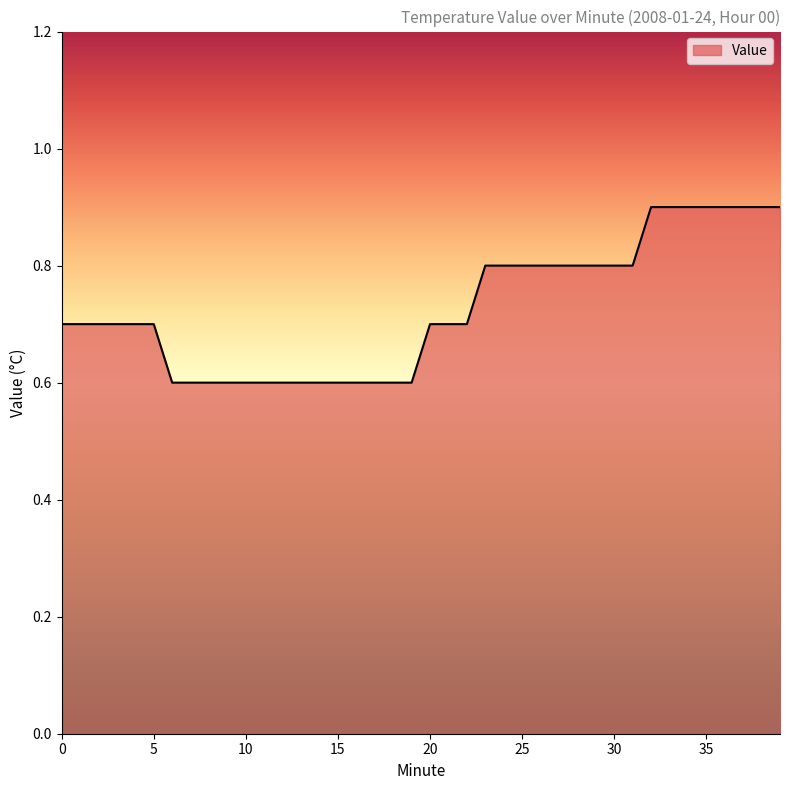

Reading left to right, transcribe all the data shown in this chart.

0.7	0.7	0.7	0.7	0.7	0.7	0.6	0.6	0.6	0.6	0.6	0.6	0.6	0.6	0.6	0.6	0.6	0.6	0.6	0.6	0.7	0.7	0.7	0.8	0.8	0.8	0.8	0.8	0.8	0.8	0.8	0.8	0.9	0.9	0.9	0.9	0.9	0.9	0.9	0.9